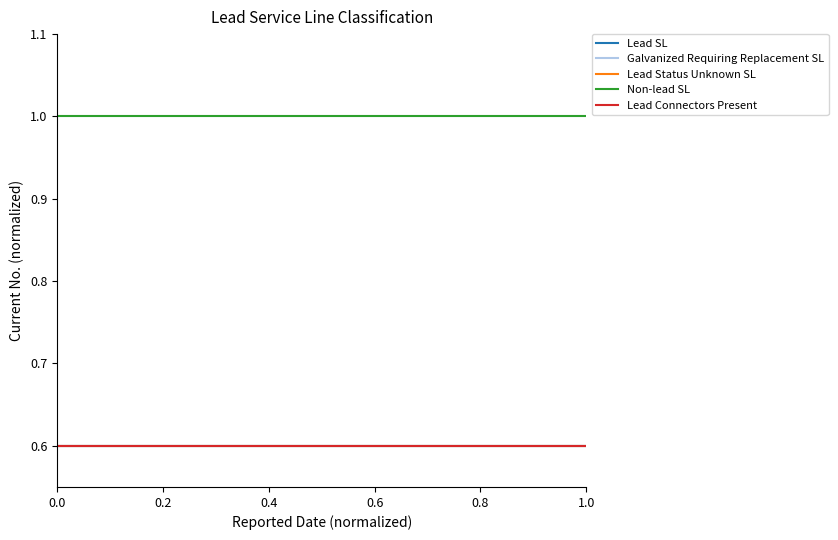

Does the chart display data point markers on the line(s)?

No